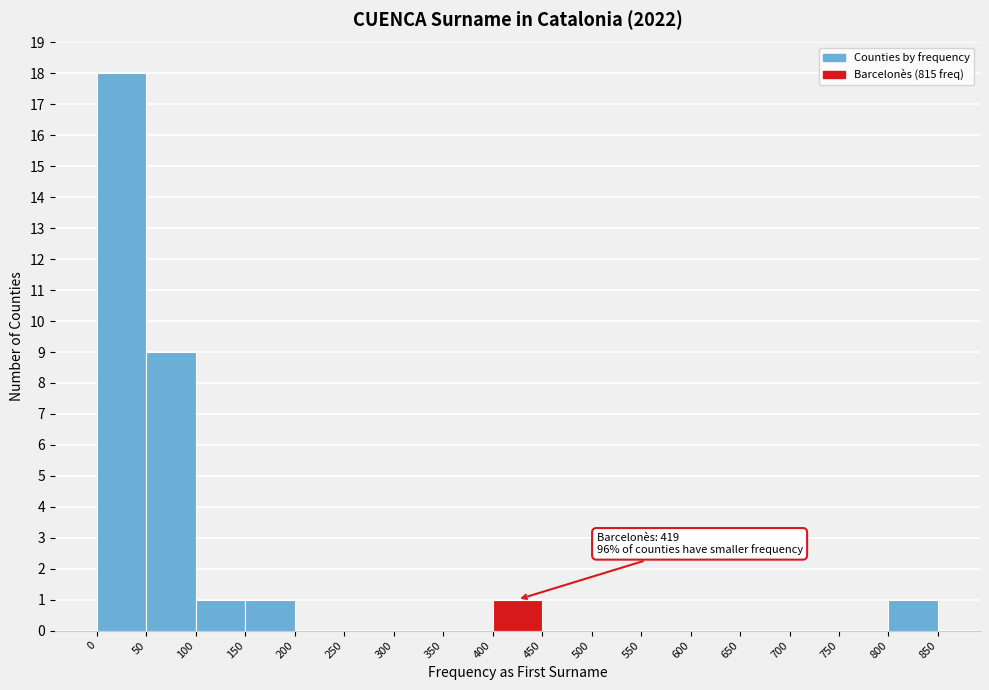

Over which range of the x-axis is the bar tallest?

0 to 50